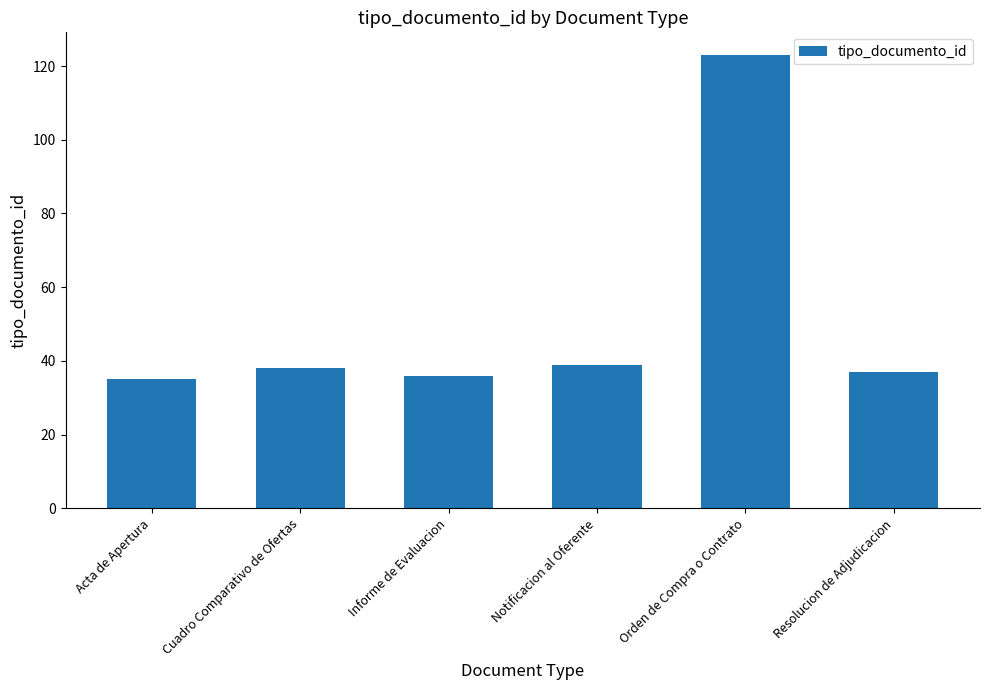

Count the number of data series in this chart.

1